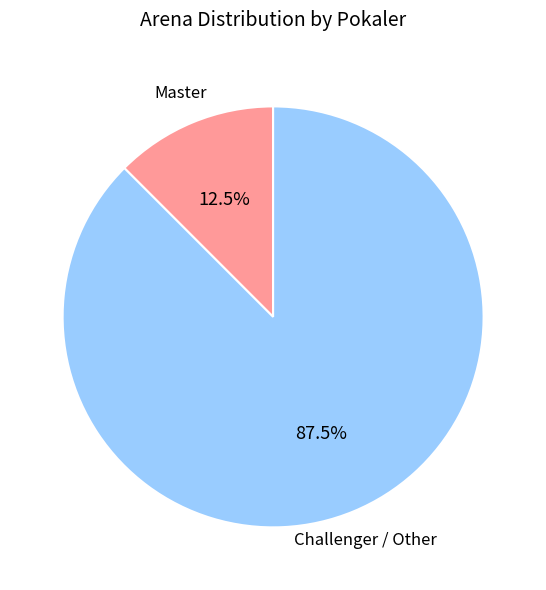

What is the total percentage of Master and Challenger / Other?

100.0%